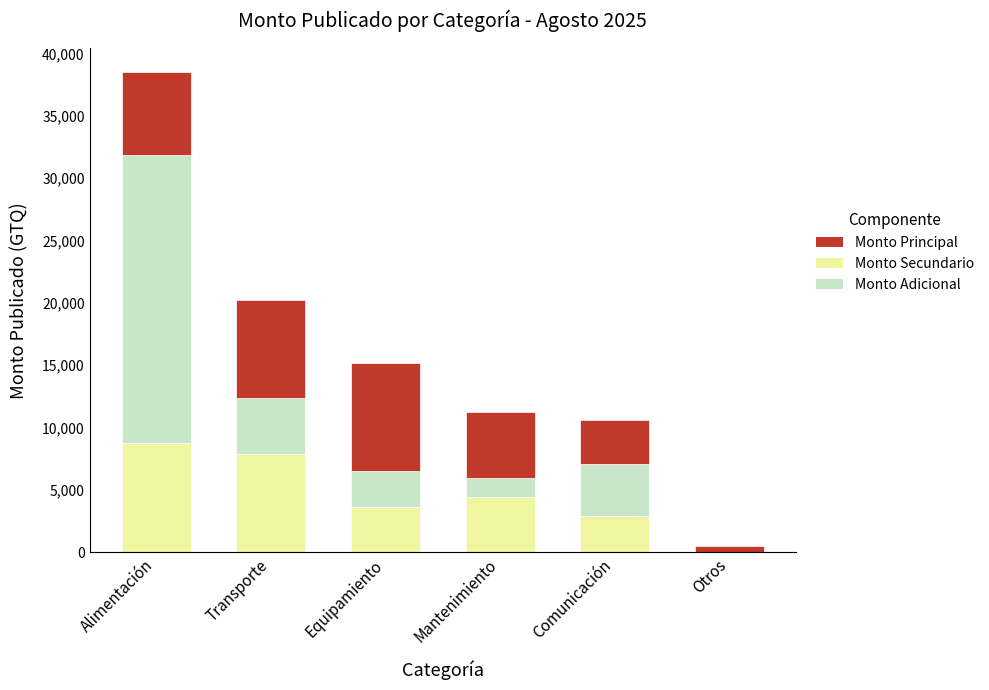

What is the total value across all series at Transporte?

20200.0